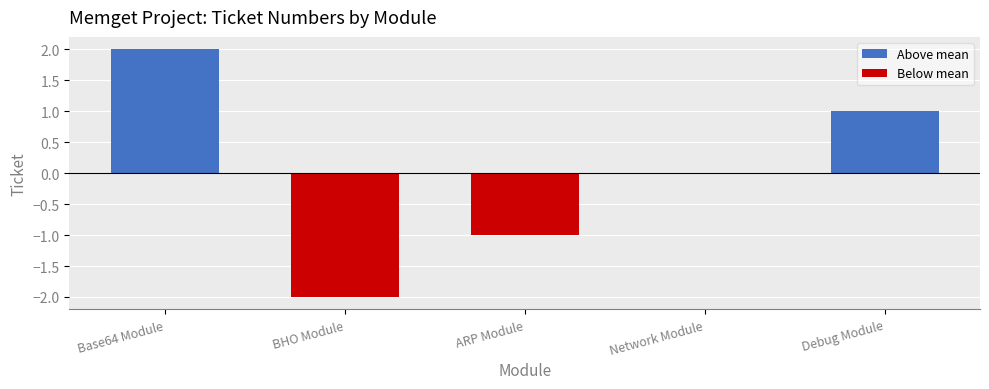

At which label is Above mean closest to 1?

Debug Module